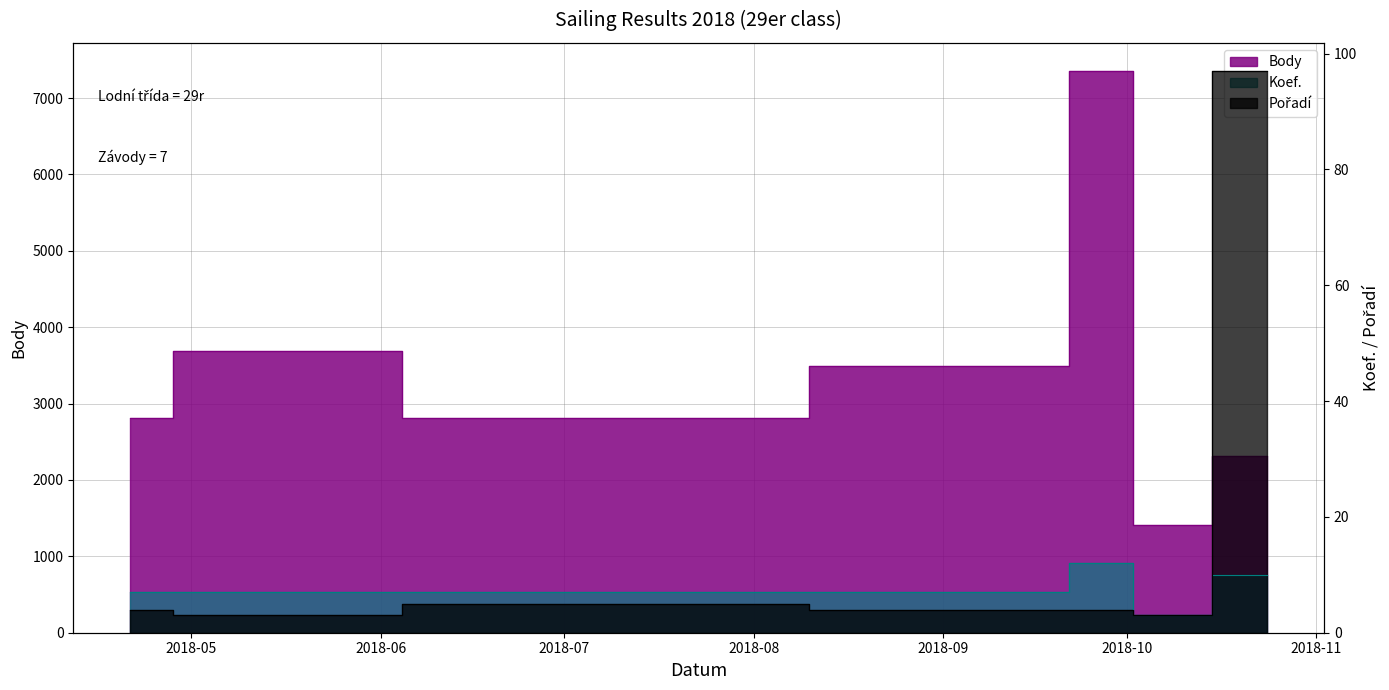

At which label is Pořadí closest to 50?

2018-07-05